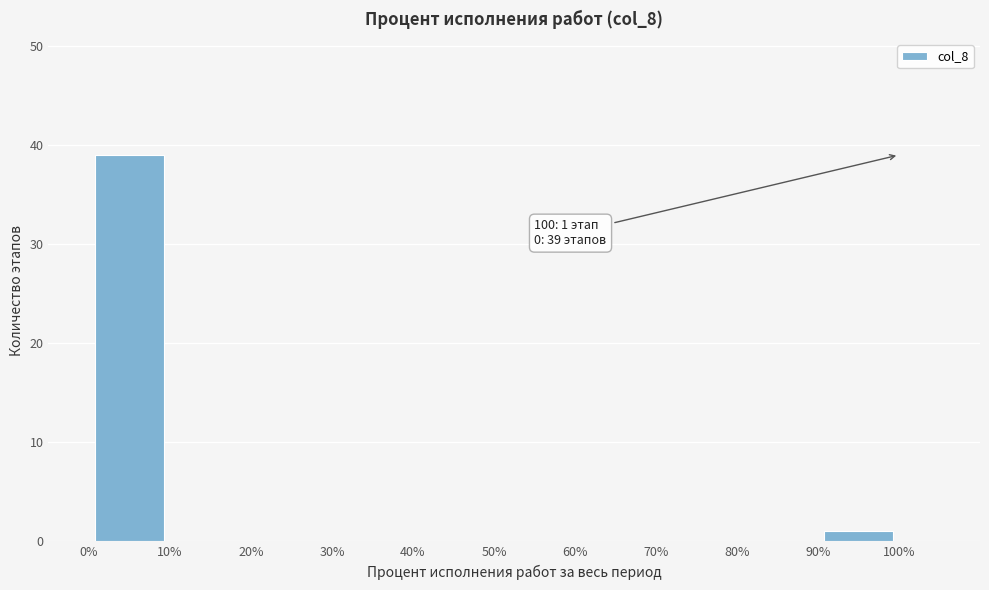

Which range on the x-axis has the tallest bar?

0% to 10%